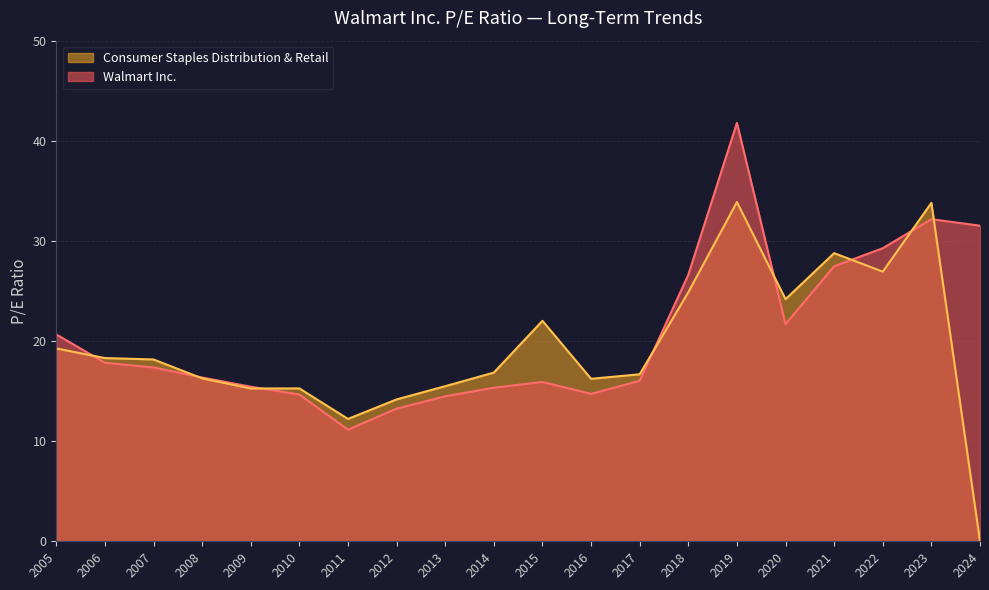

The value of Walmart Inc. at 2009-04-01 is 23.1. True or false?

False